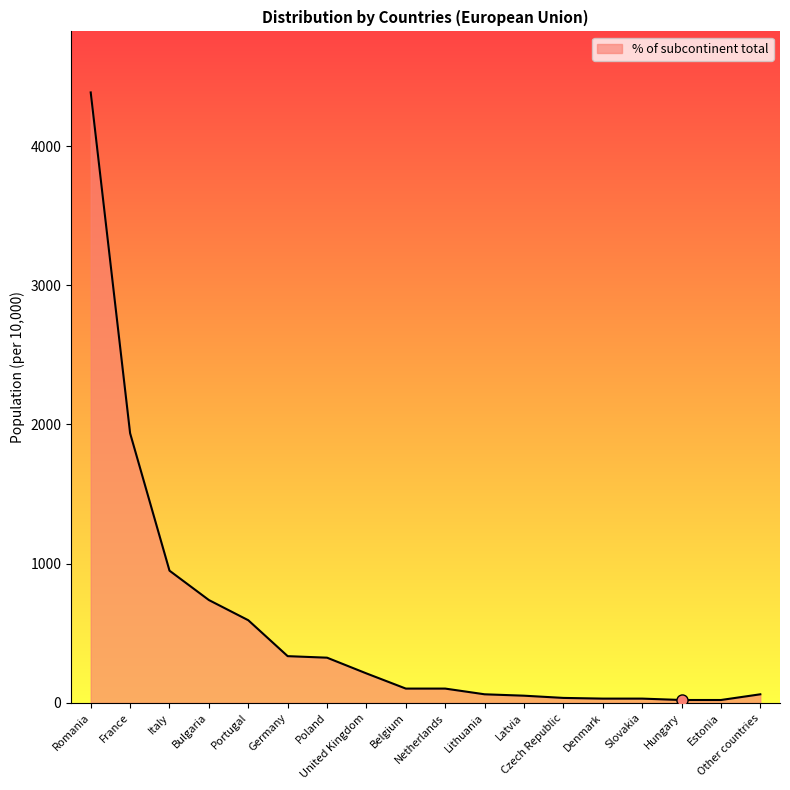

What position from the left is Latvia?

12